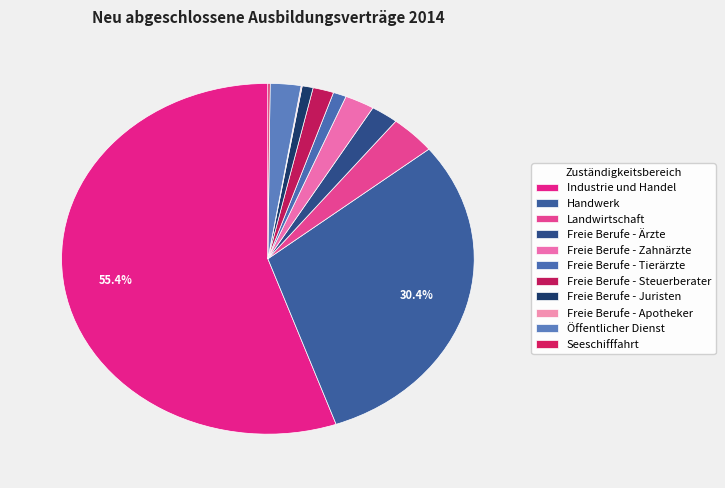

True or false: Industrie und Handel accounts for 55% of the total.

True